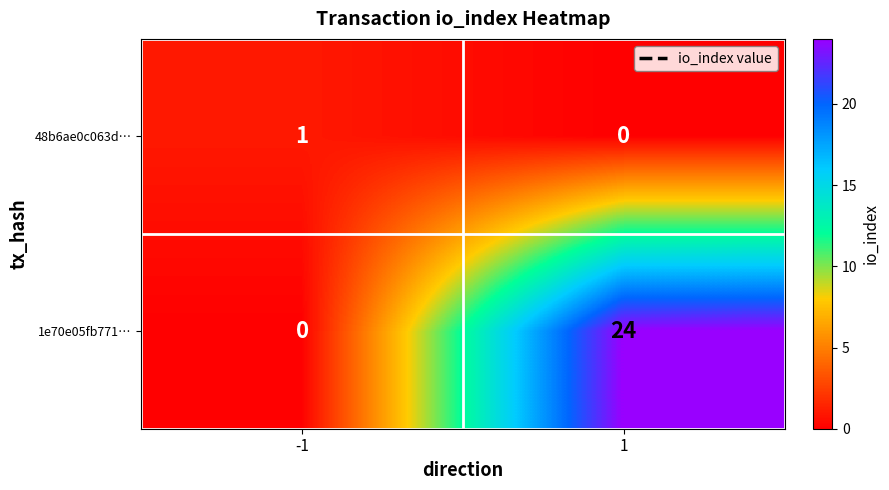

Read the 1e70e05fb771… value at 1.

24